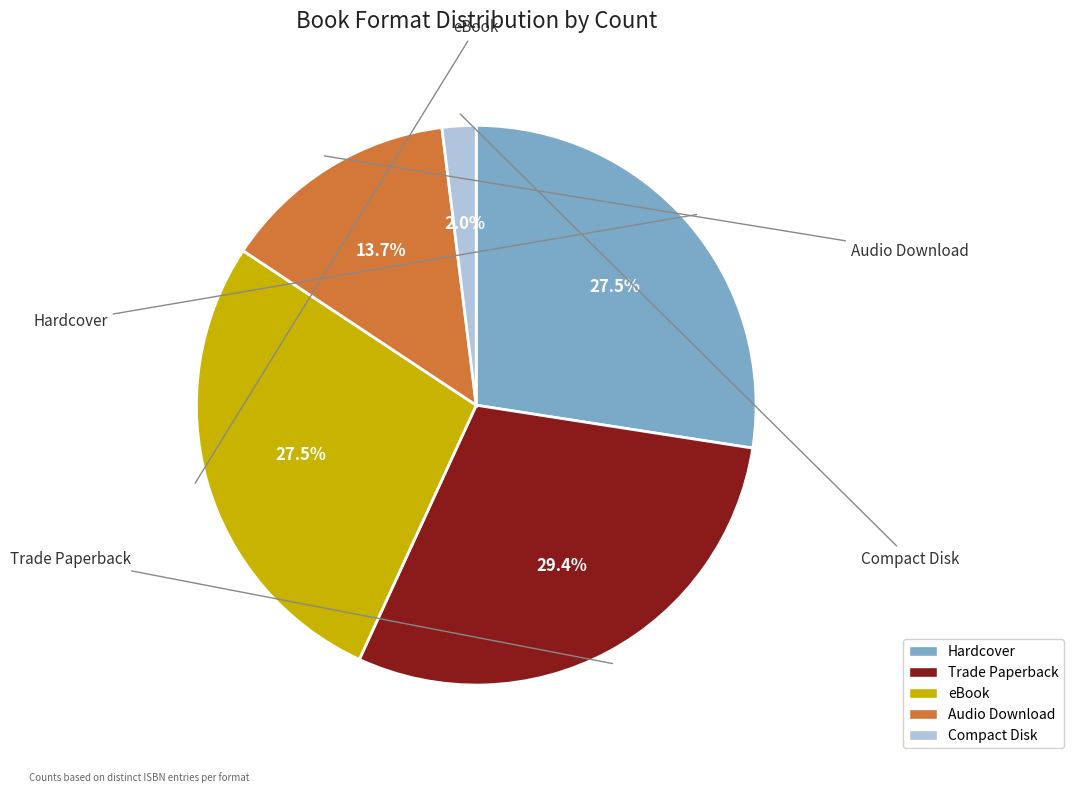

How many slices are in this pie chart?

5